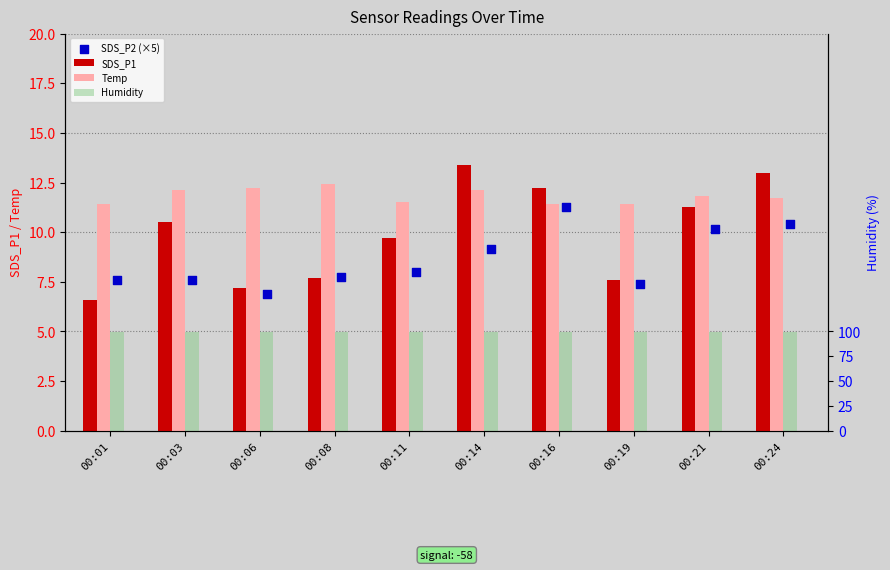

Which series has the largest total across all categories?

Humidity